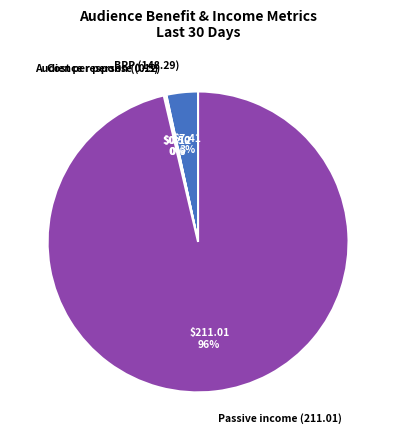

Which category has the biggest portion of the pie?

Passive income (211.01)